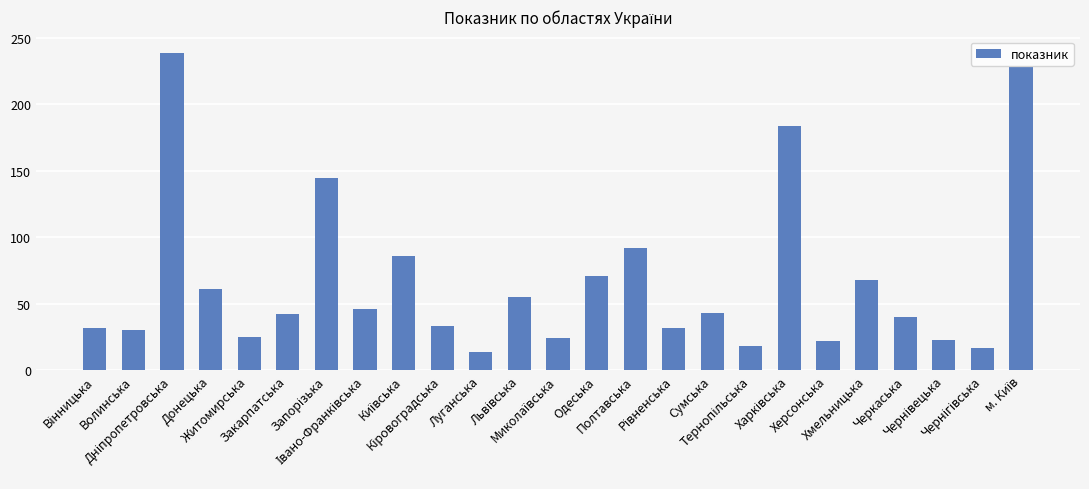

What is the sum of all values?

1670